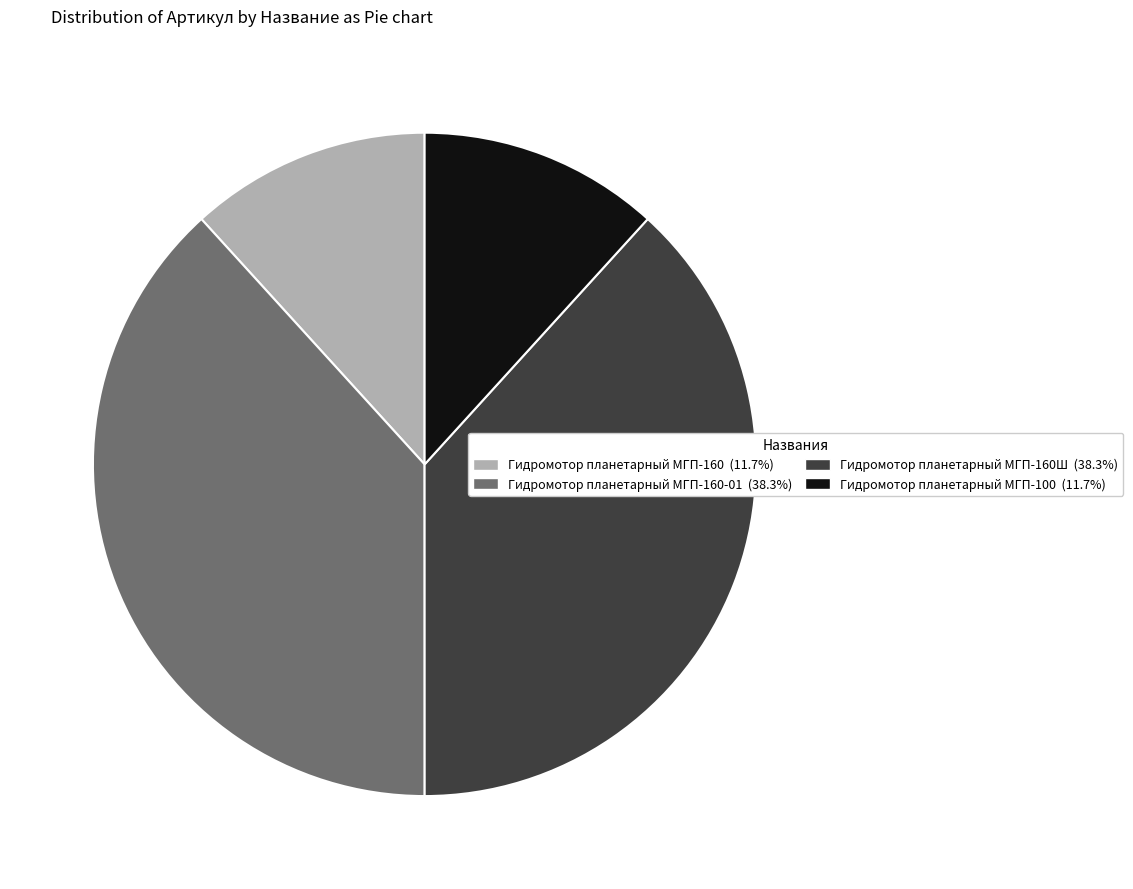

How many slices are in this pie chart?

4